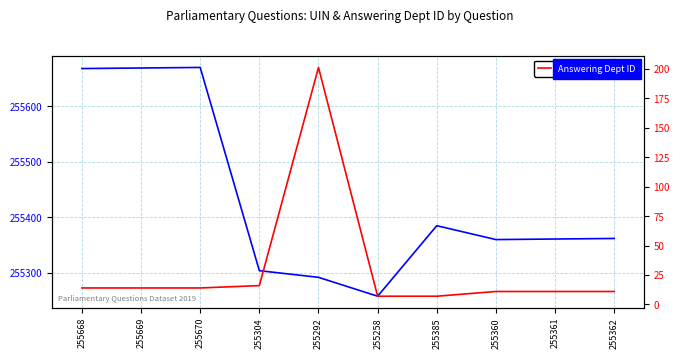

How many categories are shown in the chart?

10